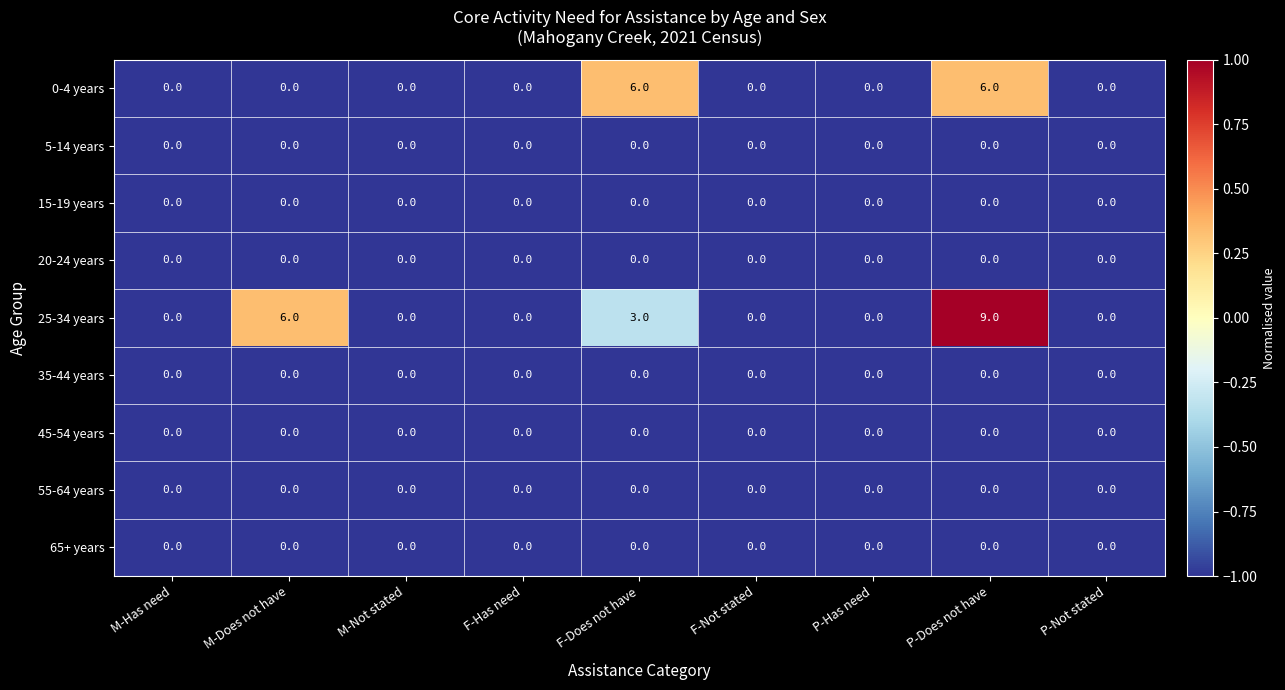

What is the smallest value displayed?

0